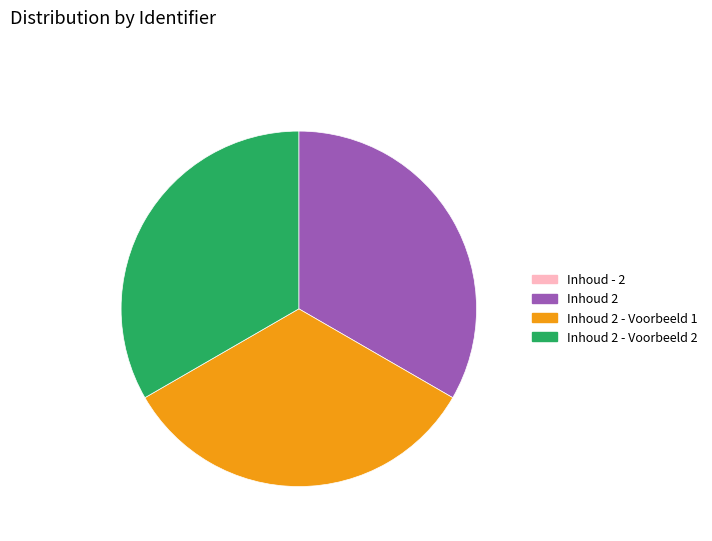

Is it true that Inhoud 2 - Voorbeeld 2 is 28% of the pie?

False